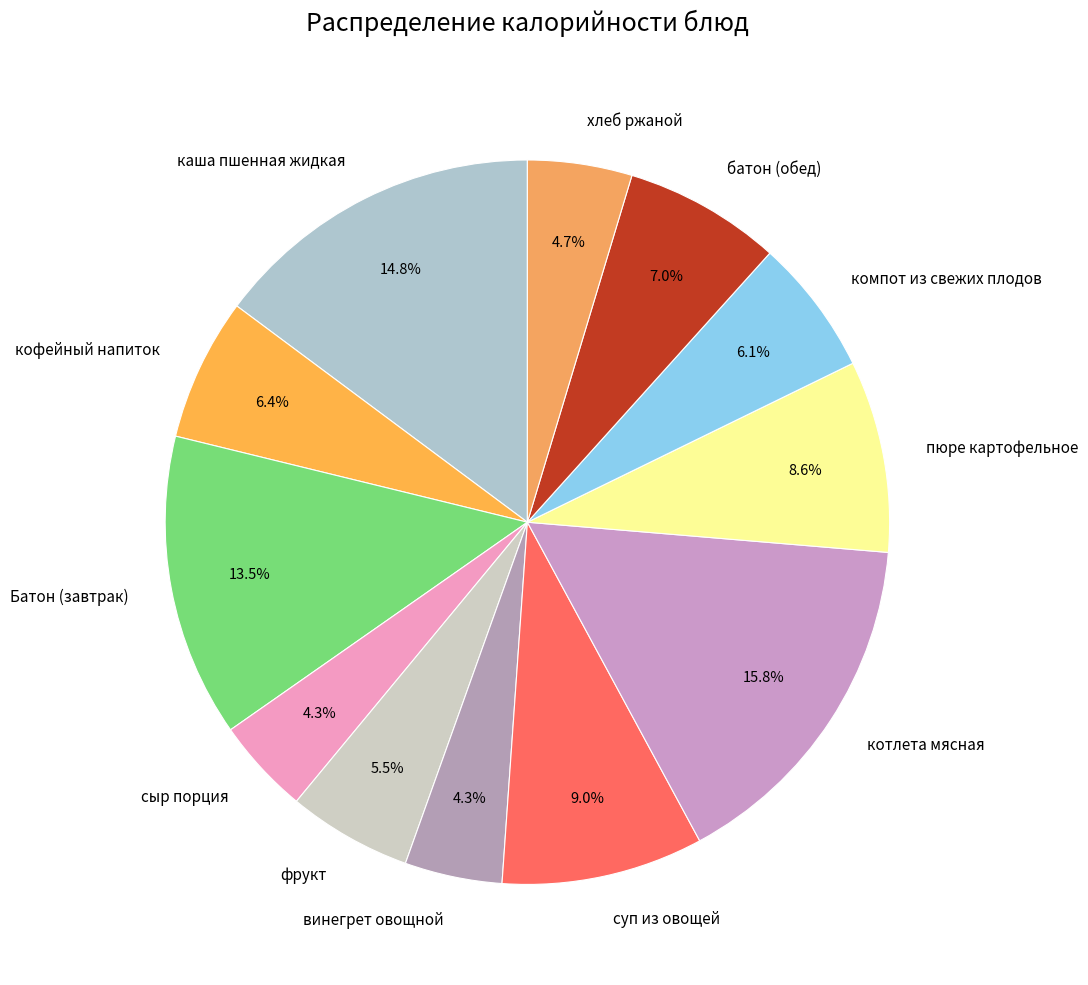

Which category has the biggest portion of the pie?

котлета мясная